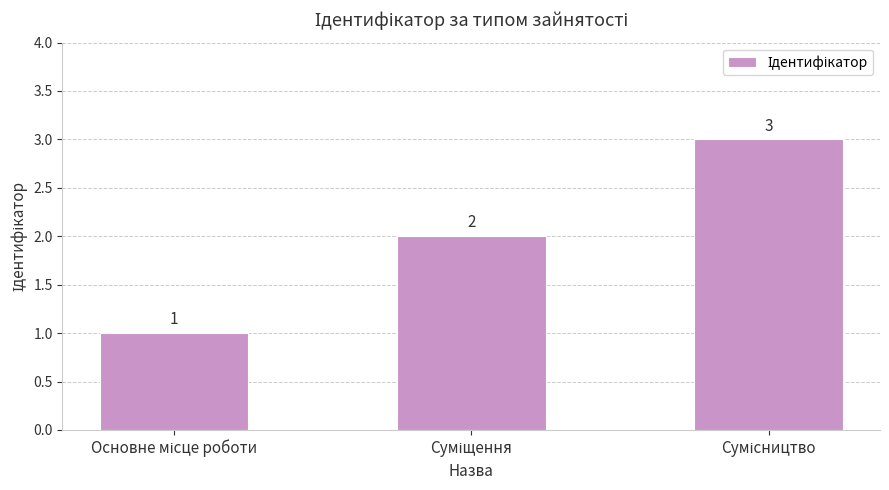

Count the values in the range 1 to 3.

3